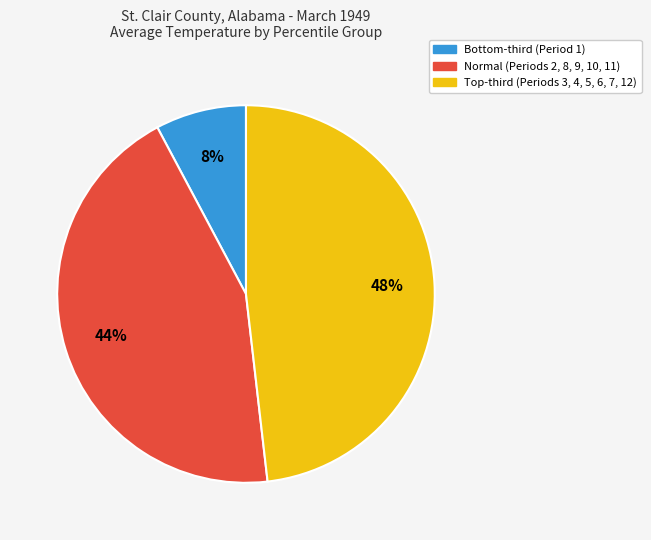

To the nearest percent, what is the average slice percentage?

33%